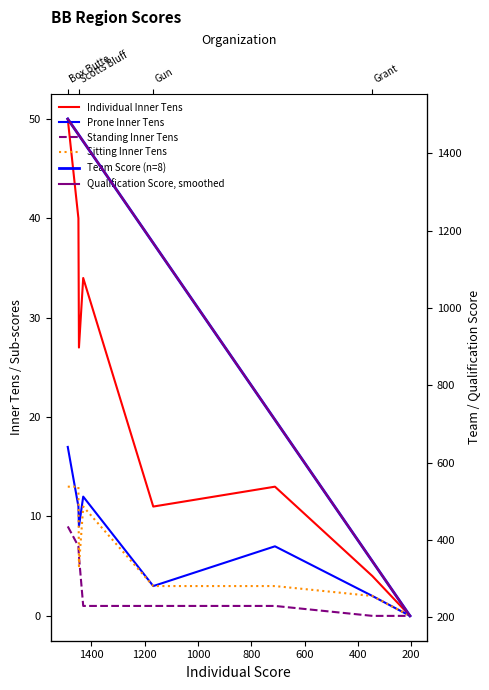

How many interior local valleys does the Sitting Inner Tens series have?

1